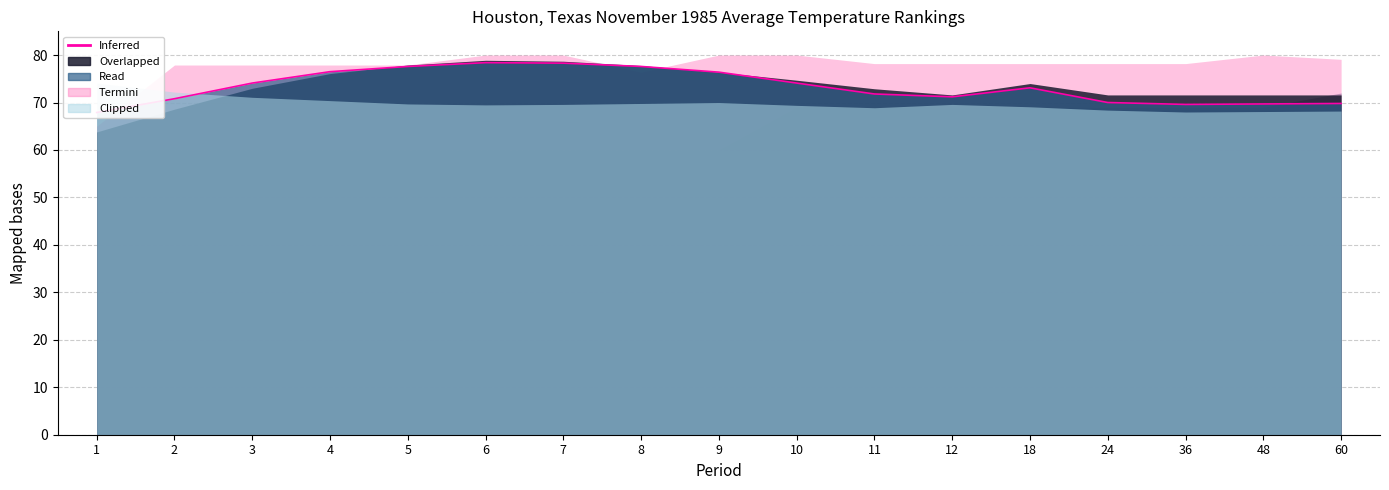

List the labels in order of value, largest first.

6, 7, 5, 8, 4, 9, 3, 10, 18, 11, 12, 2, 24, 60, 48, 36, 1